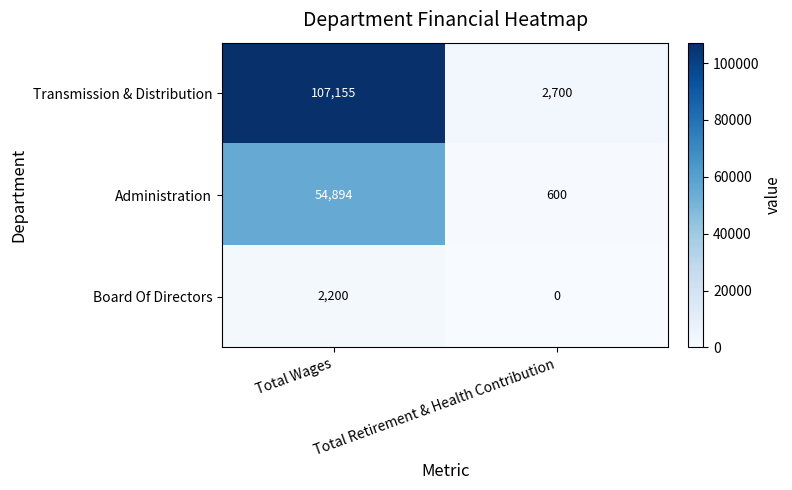

Is it true that Board Of Directors equals 2200 at Total Wages?

True